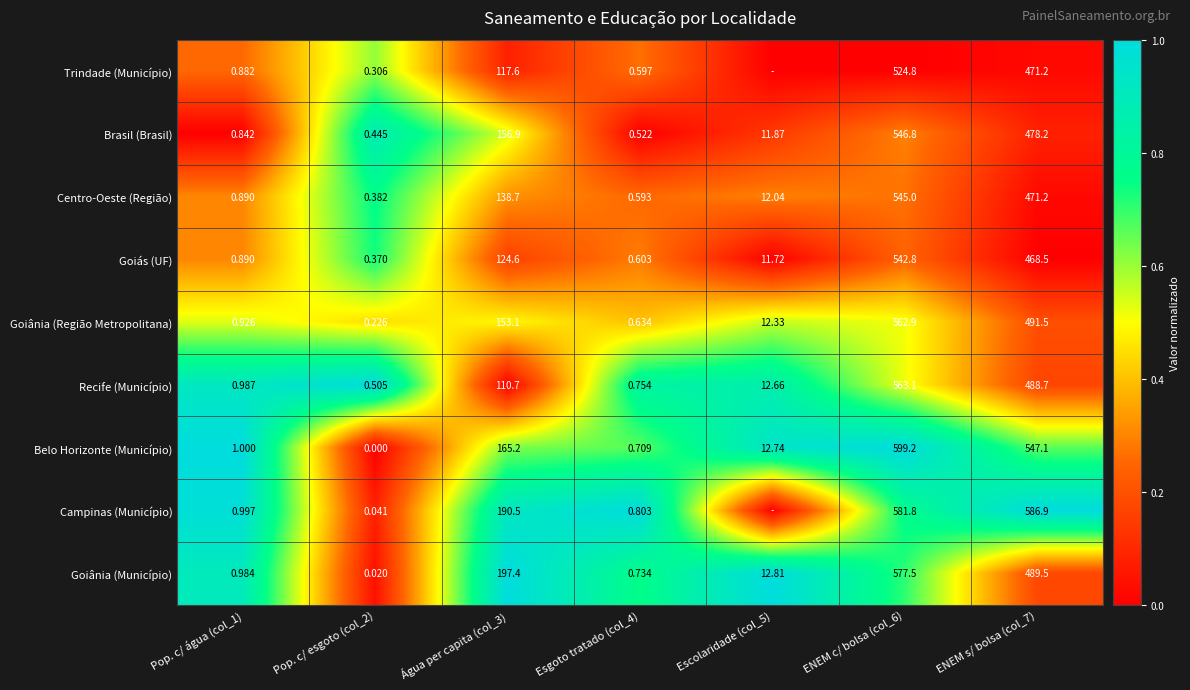

Between Pop. c/ água (col_1) and Água per capita (col_3), which series saw the biggest shift?

Goiânia (Município)